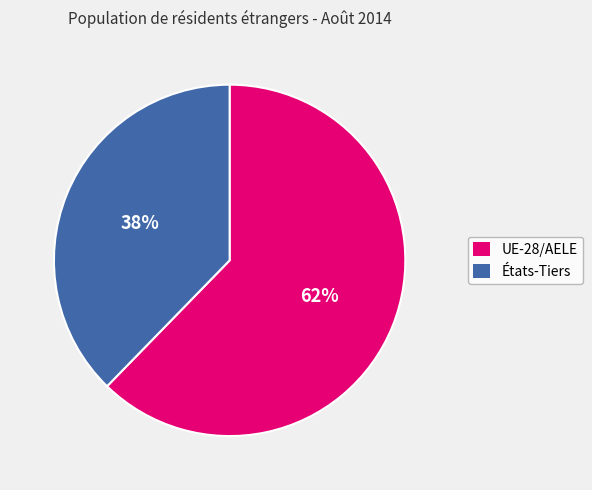

To the nearest percent, what is the average slice percentage?

50%